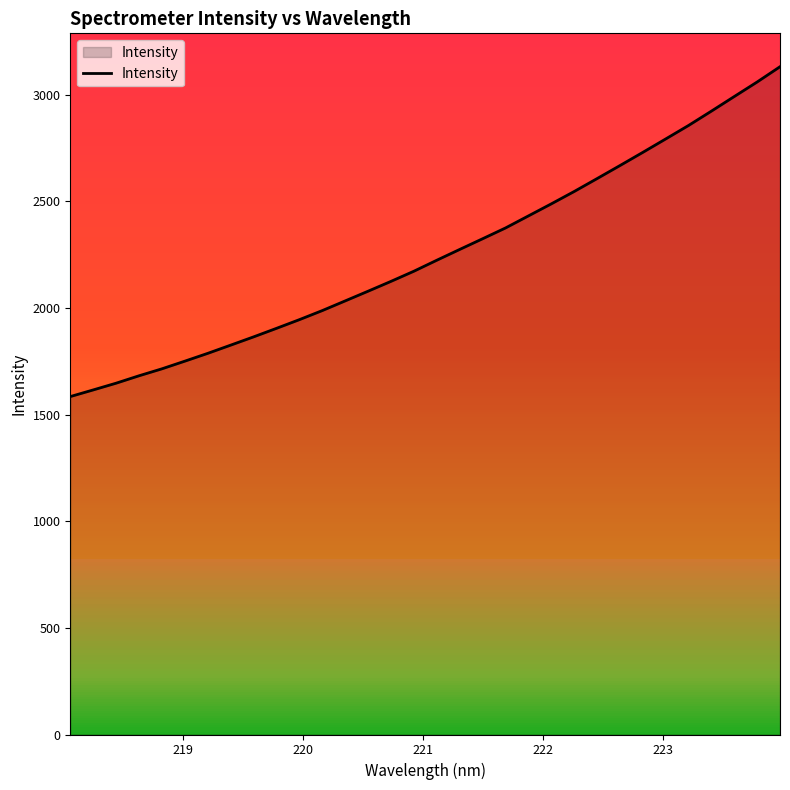

What is the smallest value displayed?

1584.3